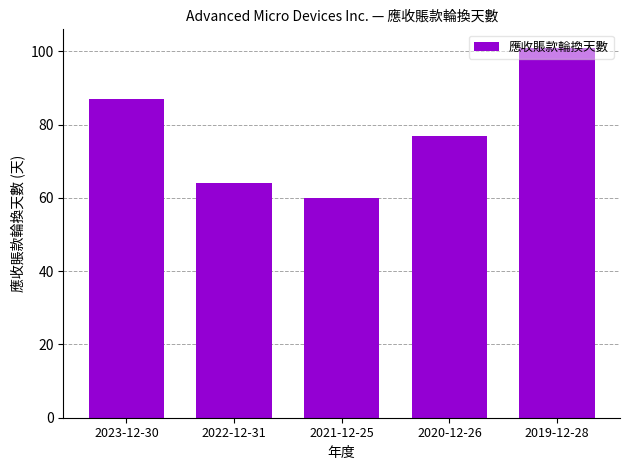

Reading left to right, extract all data points from this chart.

2023-12-30=87	2022-12-31=64	2021-12-25=60	2020-12-26=77	2019-12-28=101